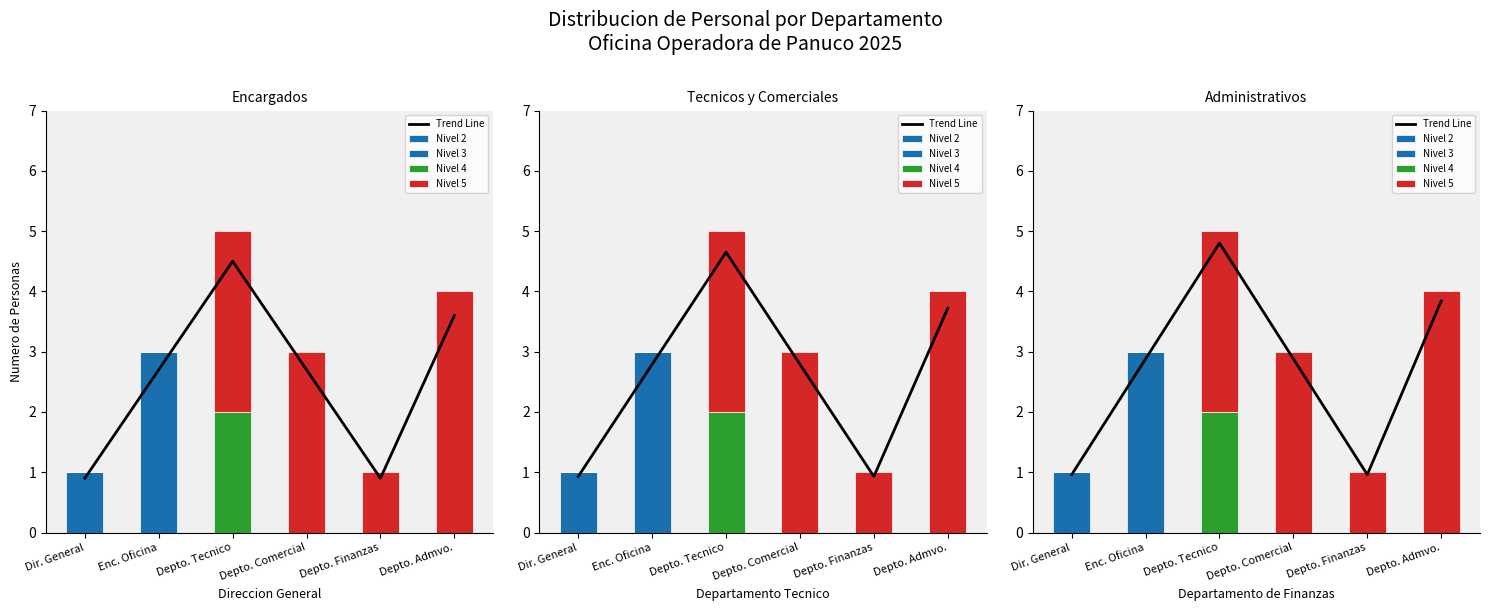

What are all the series names shown in the legend?

Trend Line, Nivel 2, Nivel 3, Nivel 4, Nivel 5